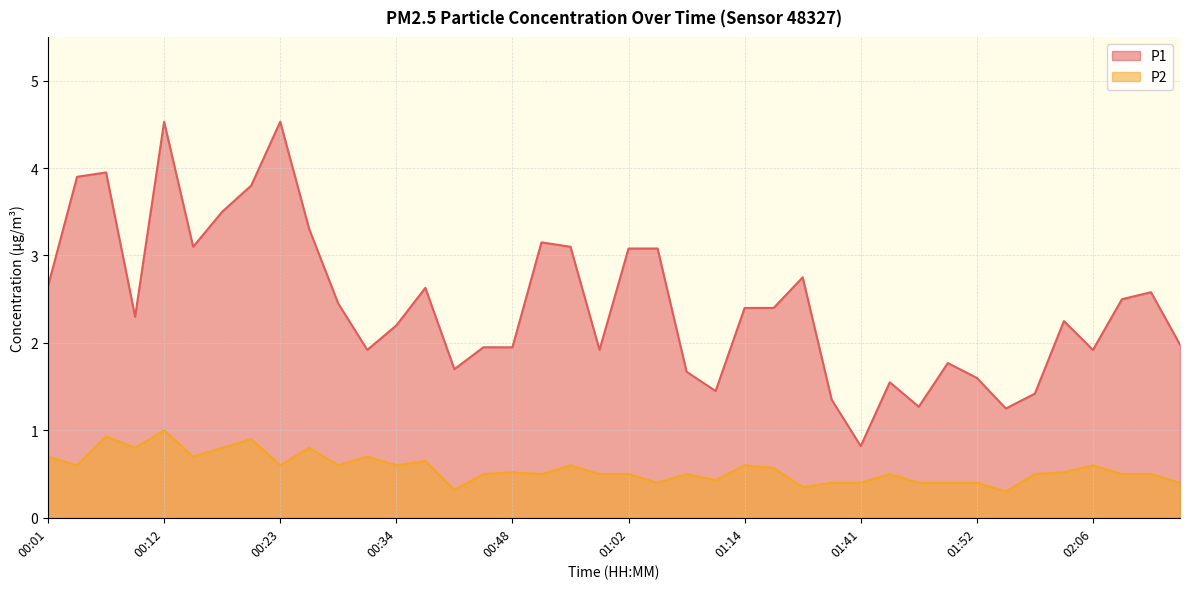

How many data points does each series have?

40